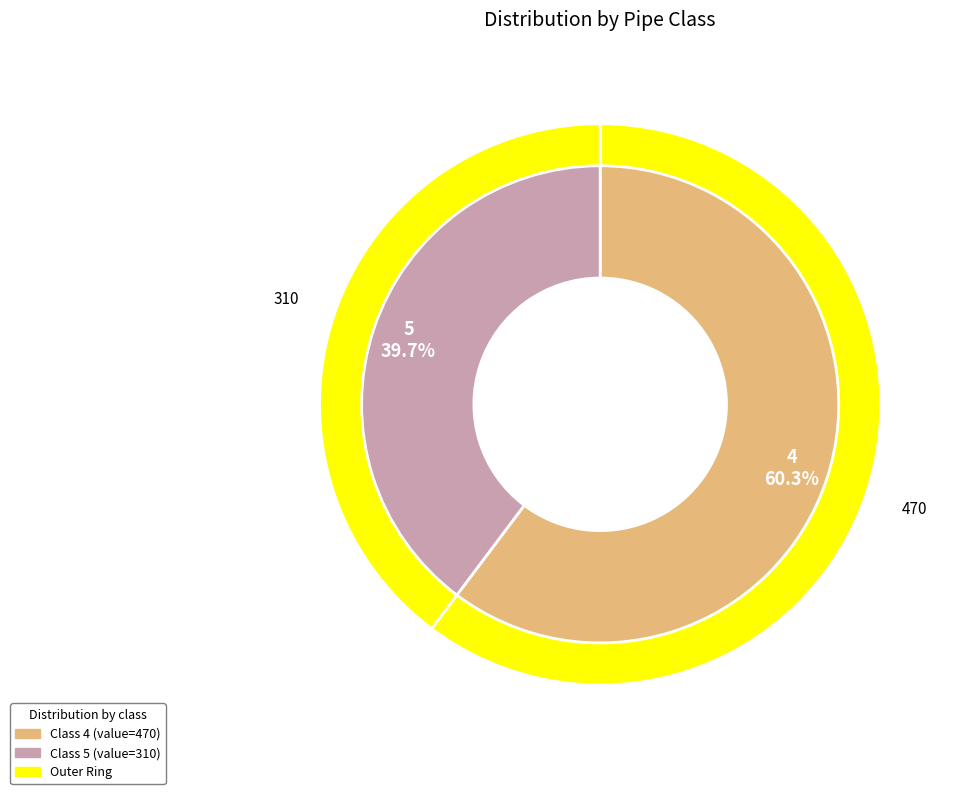

Does 4 account for over 50% of the chart?

Yes